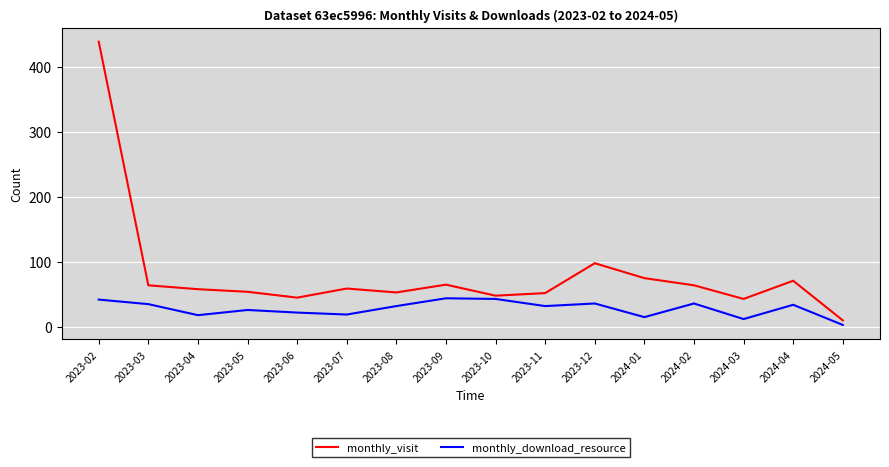

How many distinct data groups are displayed?

2